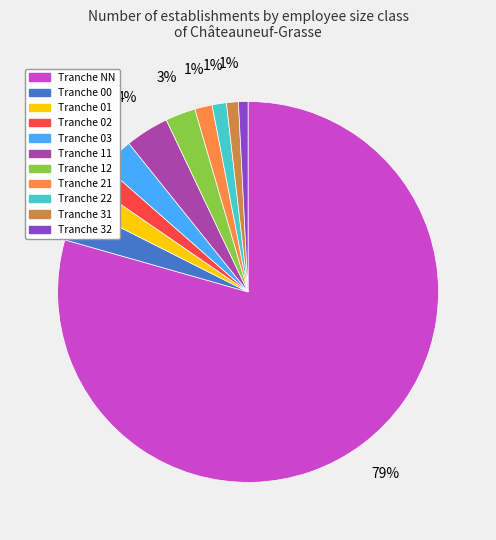

Count the number of slices in the pie.

11